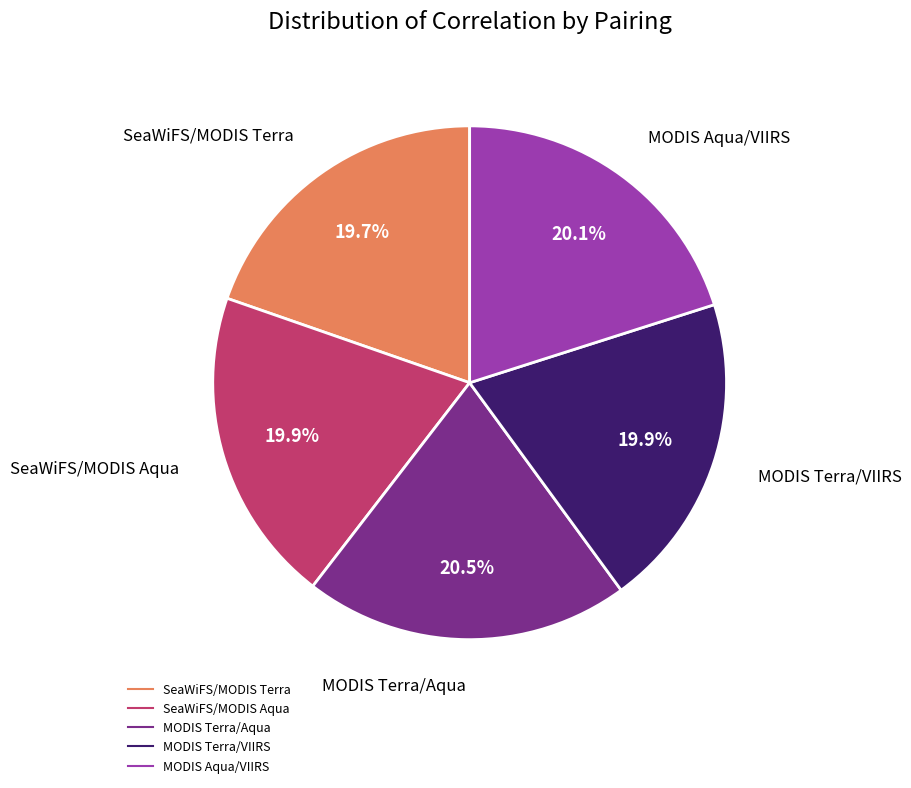

How much of the chart is everything except MODIS Terra/Aqua?

79.5%